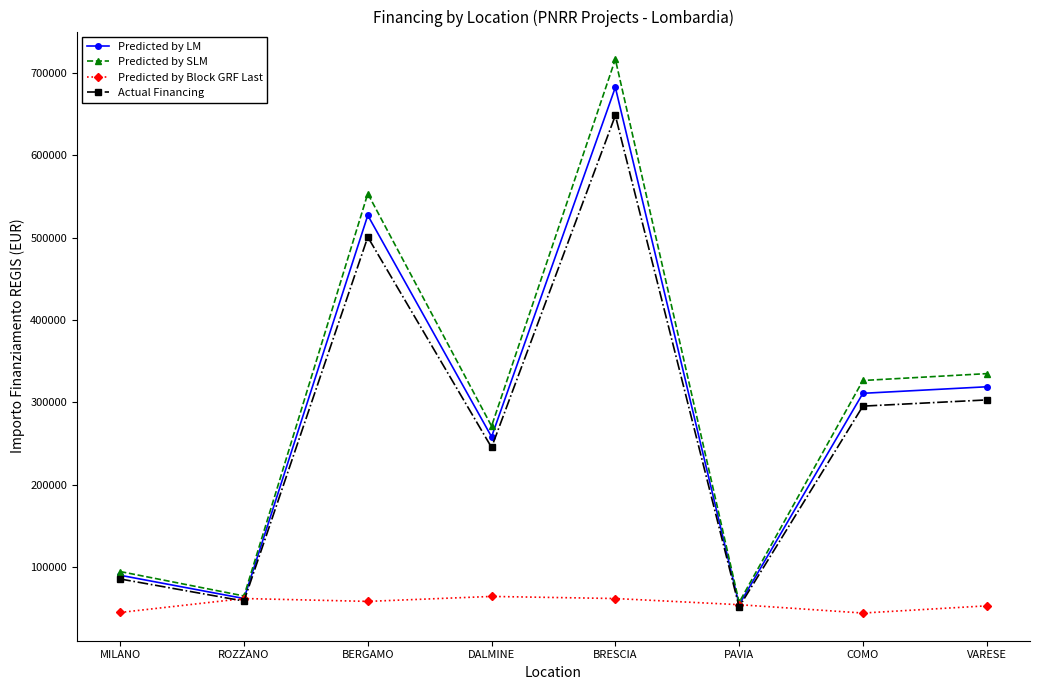

What is the lowest value of the Predicted by SLM series?

57306.5